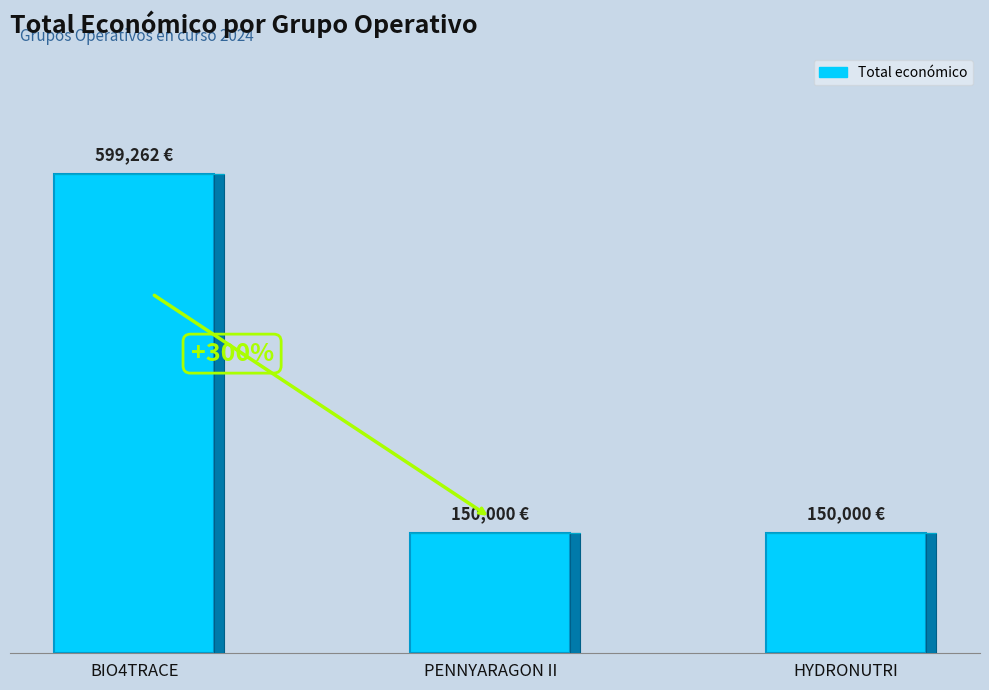

What position from the left is PENNYARAGON II?

2